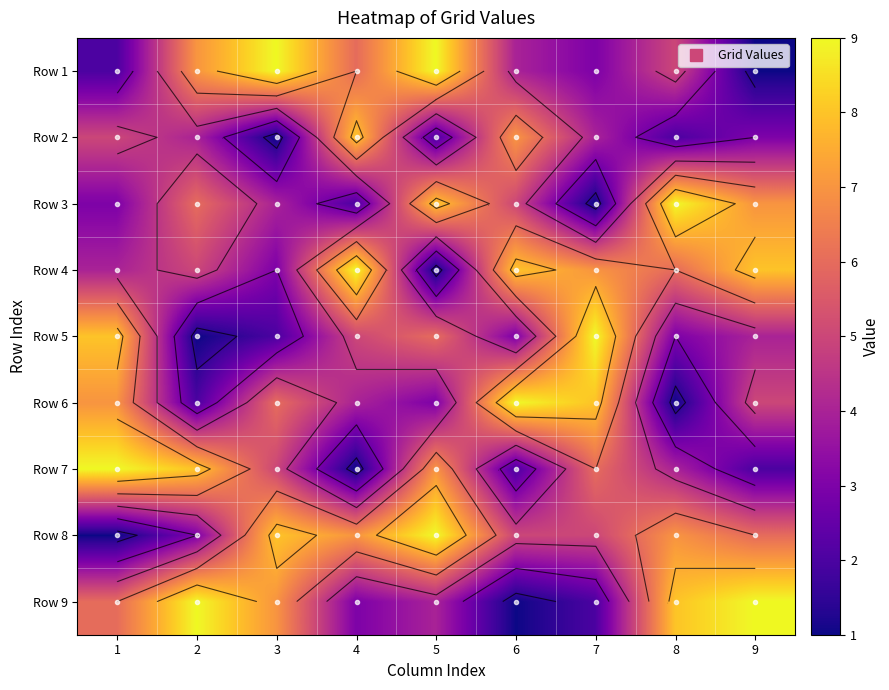

Where is Row 8 nearest to the value 5?

6